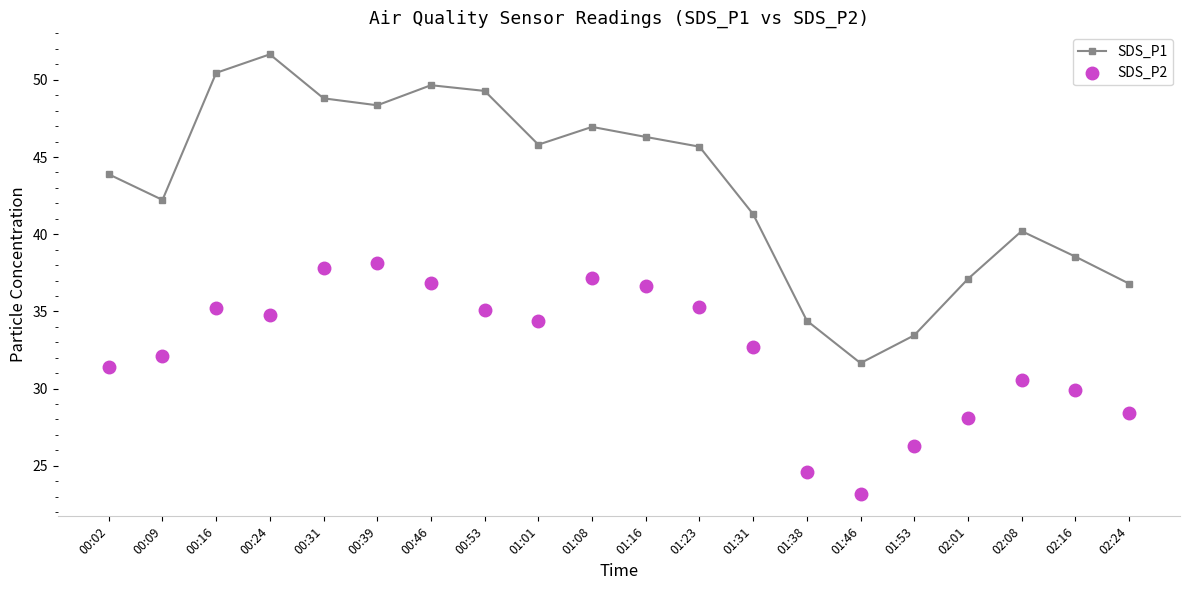

Which series has the widest spread of Y values?

SDS_P1